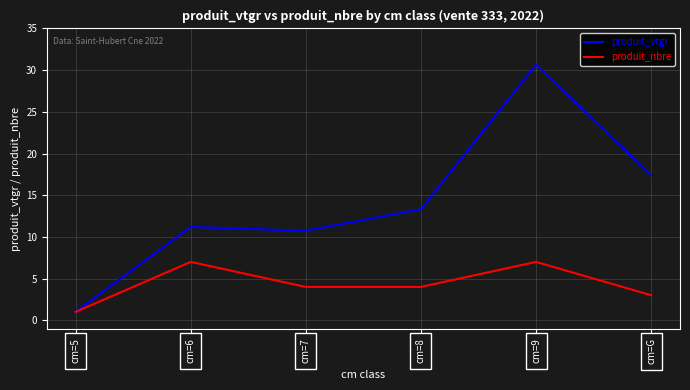

At which label does produit_vtgr first exceed 13?

cm=8